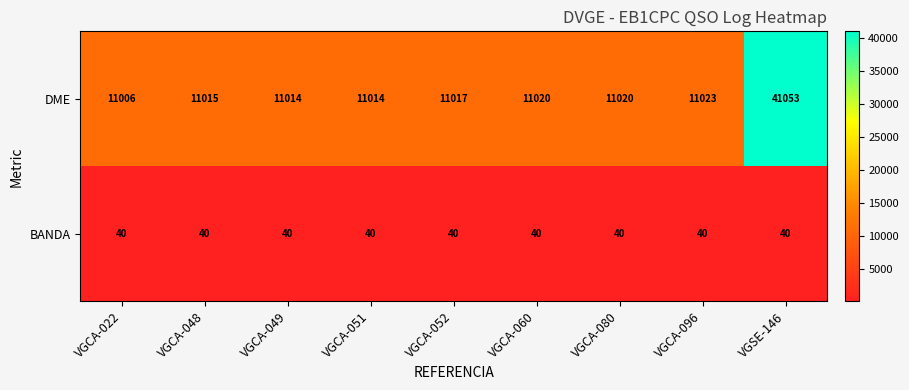

Is it true that BANDA equals 40 at VGCA-080?

True